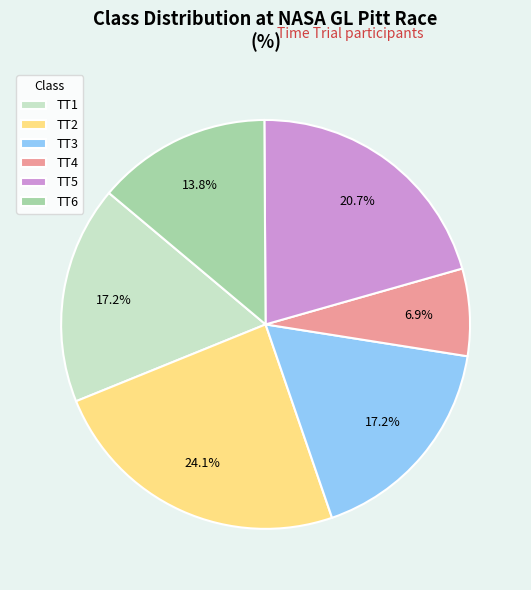

Count the number of slices in the pie.

6